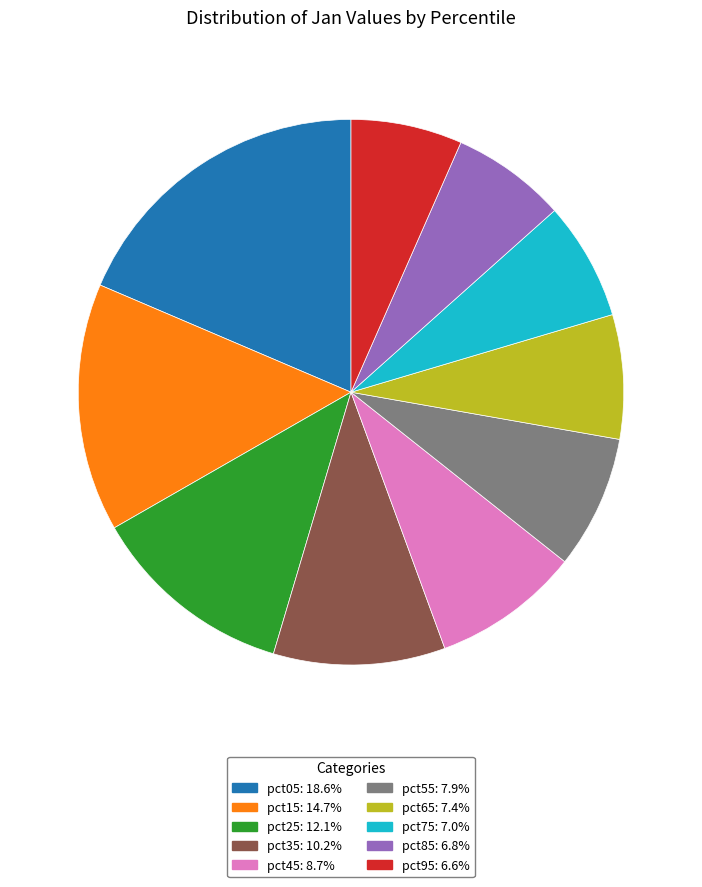

Does any single category account for the majority?

No